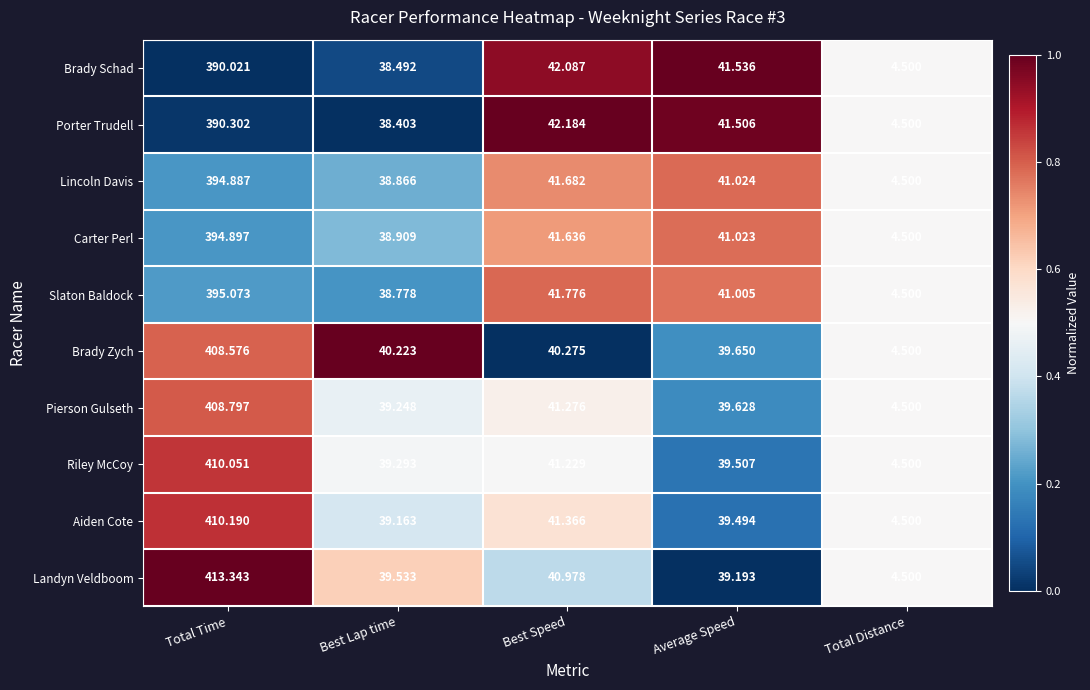

Which series changed the most between Best Speed and Total Distance?

Porter Trudell